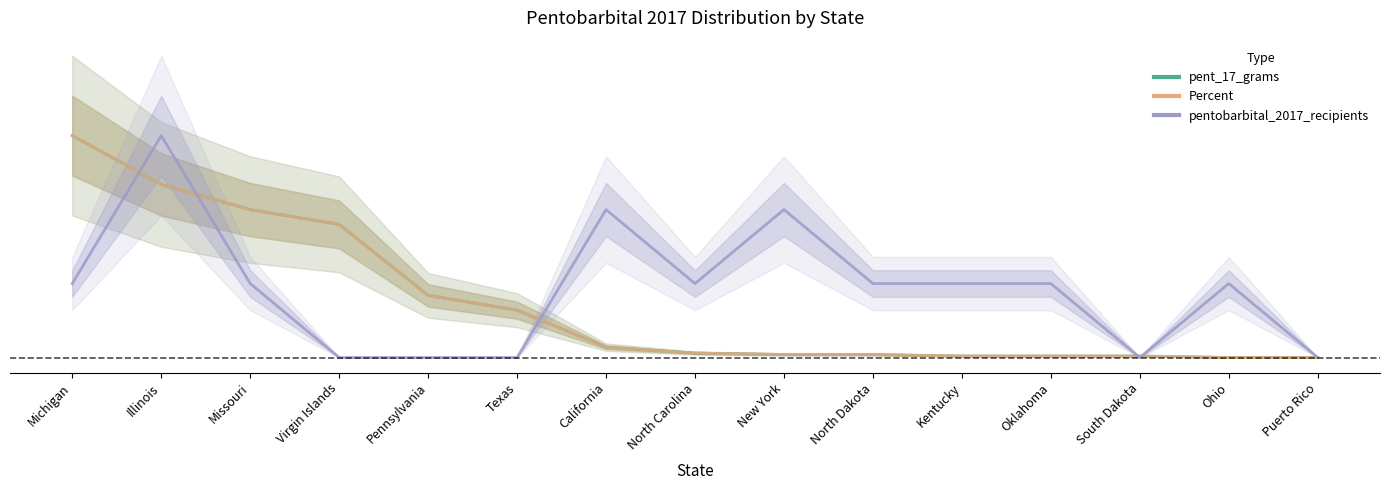

What is the sum of the pentobarbital_2017_recipients values at Texas and New York?

33.3